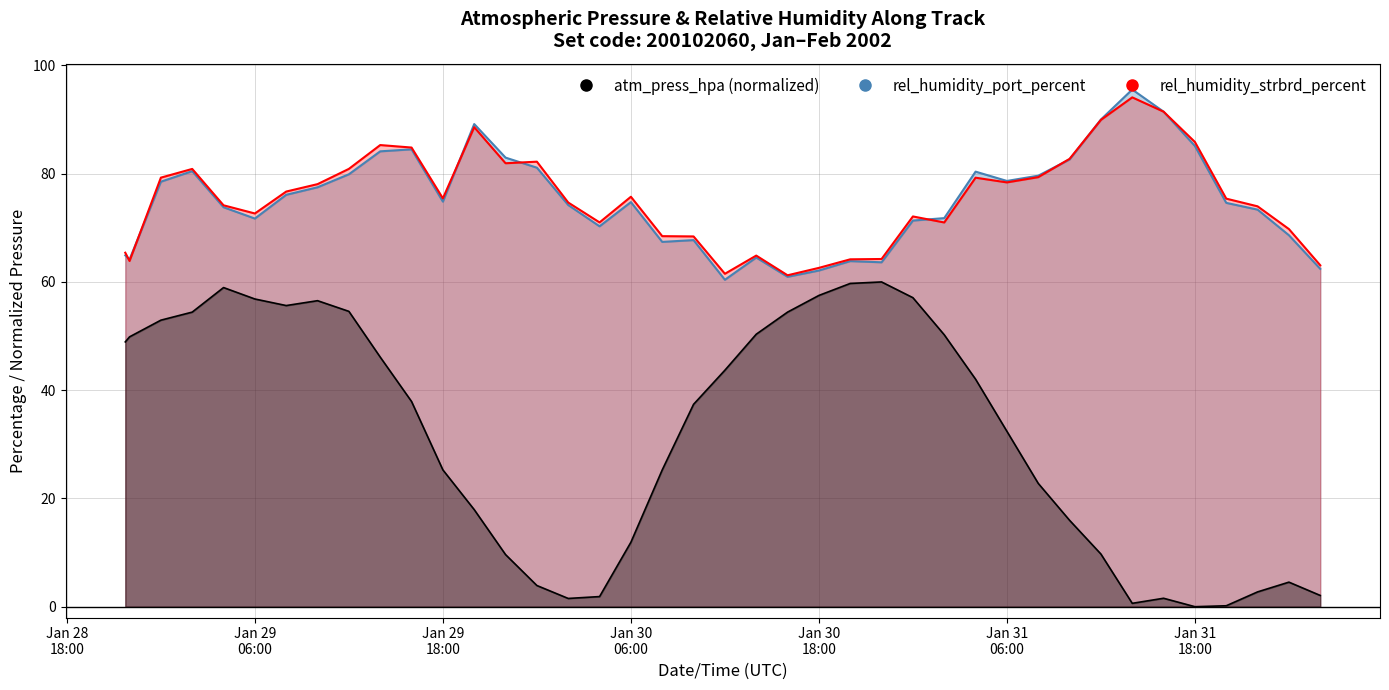

What is the sum of the rel_humidity_strbrd_percent values at 2002-01-28T21:43:40 and 2002-01-29T18:00:00?

140.8